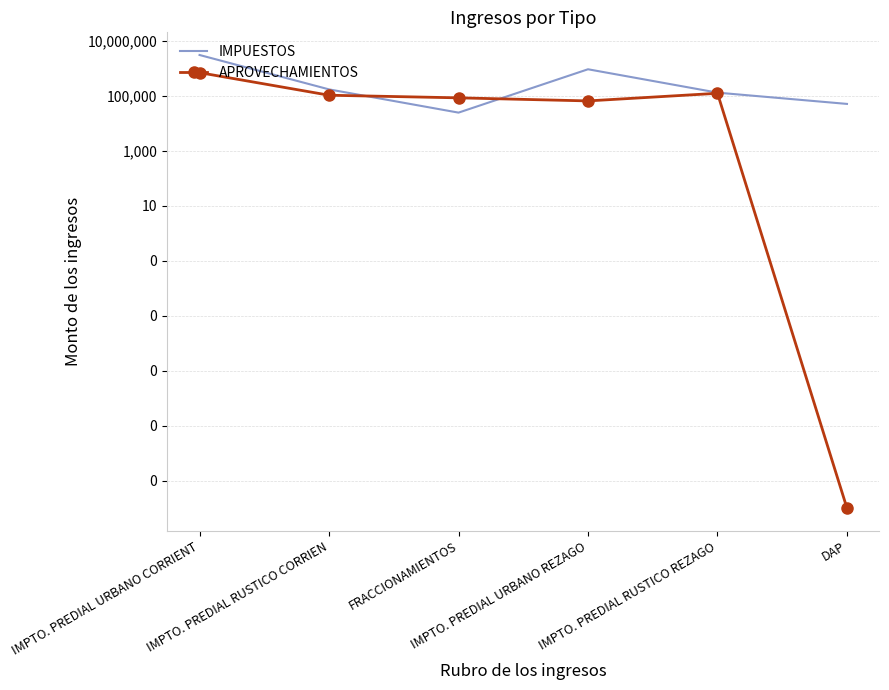

Reading left to right, list all the values displayed in this chart.

IMPUESTOS: 3147631.2	176045.0	25096.8	951113.6	134020.9	52093.1
APROVECHAMIENTOS: 716465.2	107932.5	86678.7	66992.6	126840.9	0.0